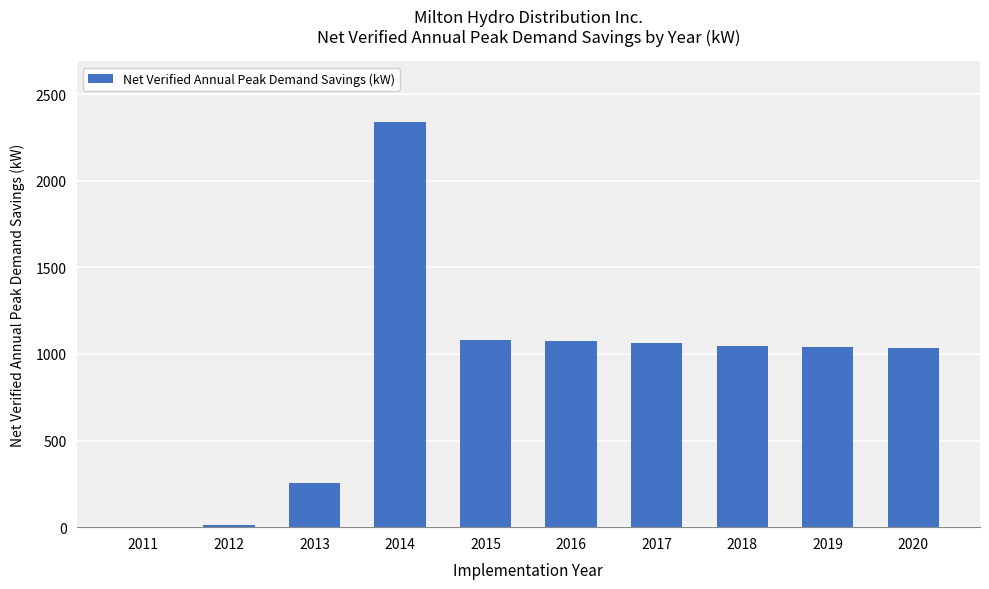

At which label does the data first exceed 1043?

2014